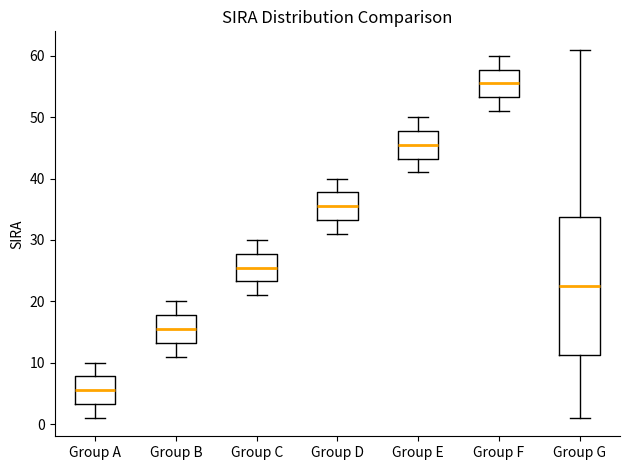

Which box is the tallest, from its lower edge to its upper edge?

Group G